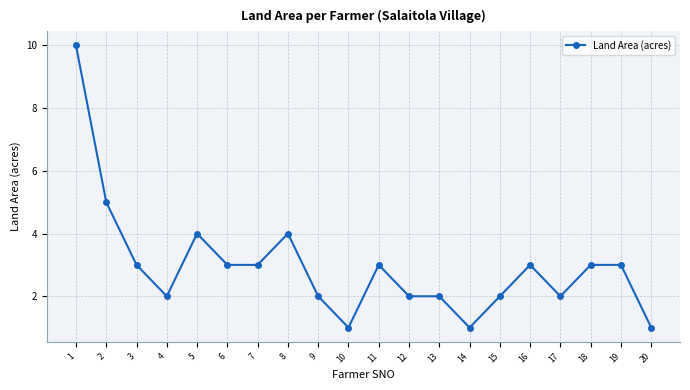

The chart shows a value of 3 at 4. True or false?

False